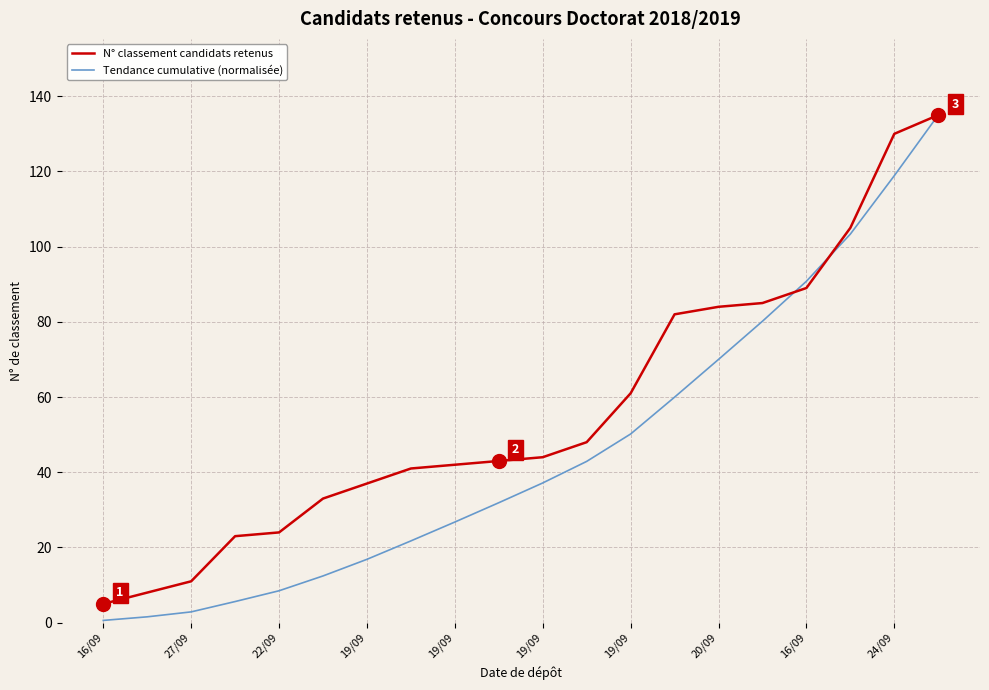

Which series has the largest range (max minus min)?

Tendance cumulative (normalisée)